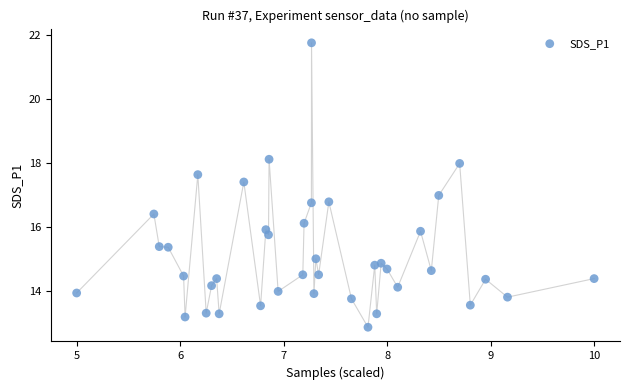

What is the range of X values (max minus min)?

5.0